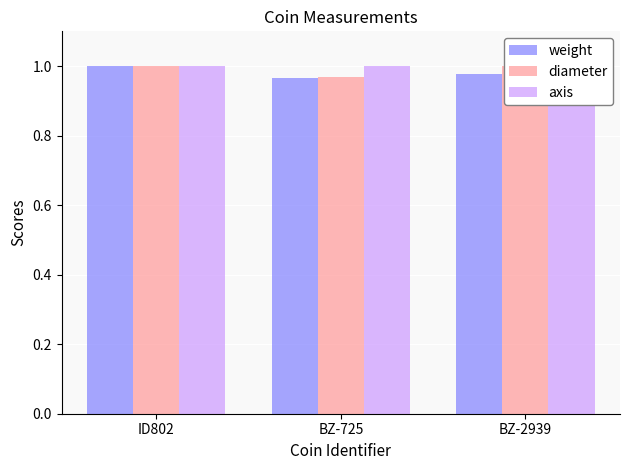

Reading left to right, what are all the values shown in this chart?

weight: 1.0	1.0	1.0
diameter: 1.0	1.0	1.0
axis: 1.0	1.0	1.0